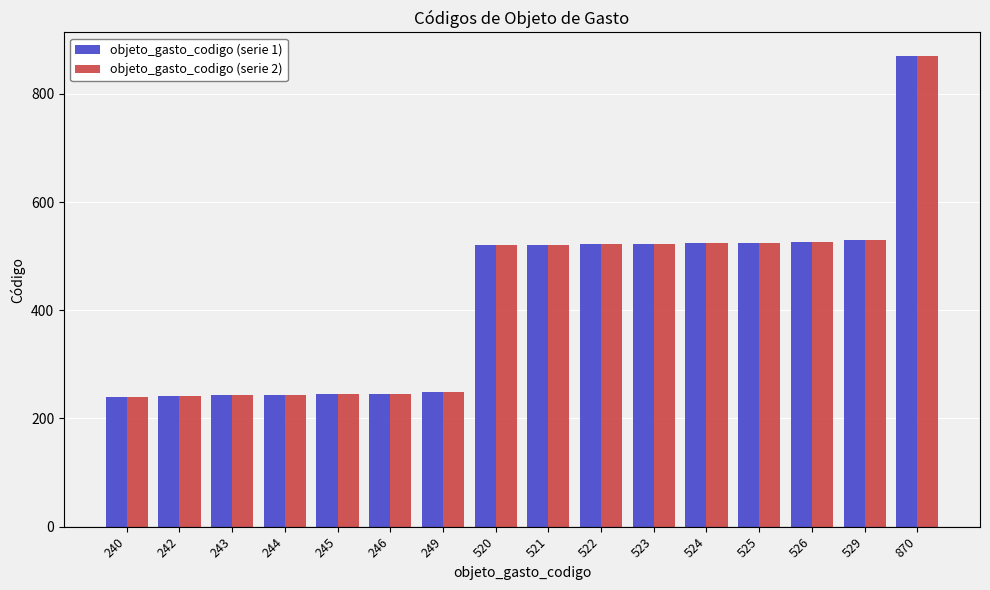

Which label corresponds to the largest value in the chart?

870